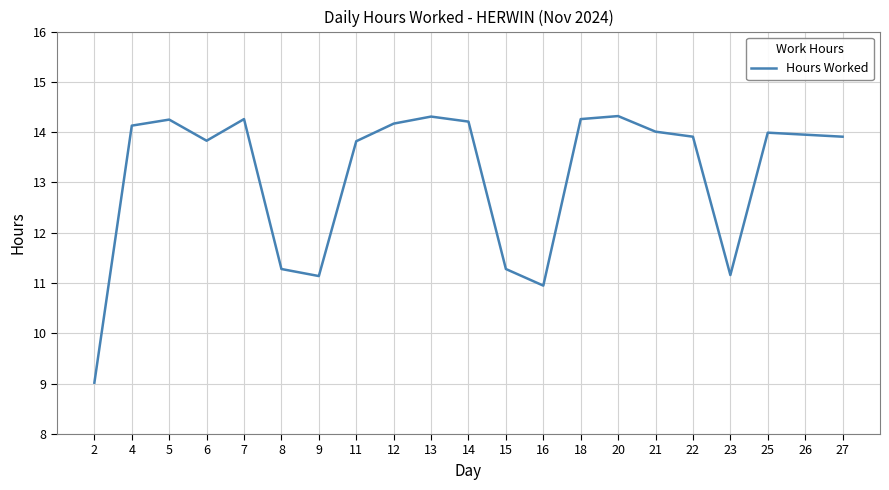

Between 7 and 26, which is larger?

7